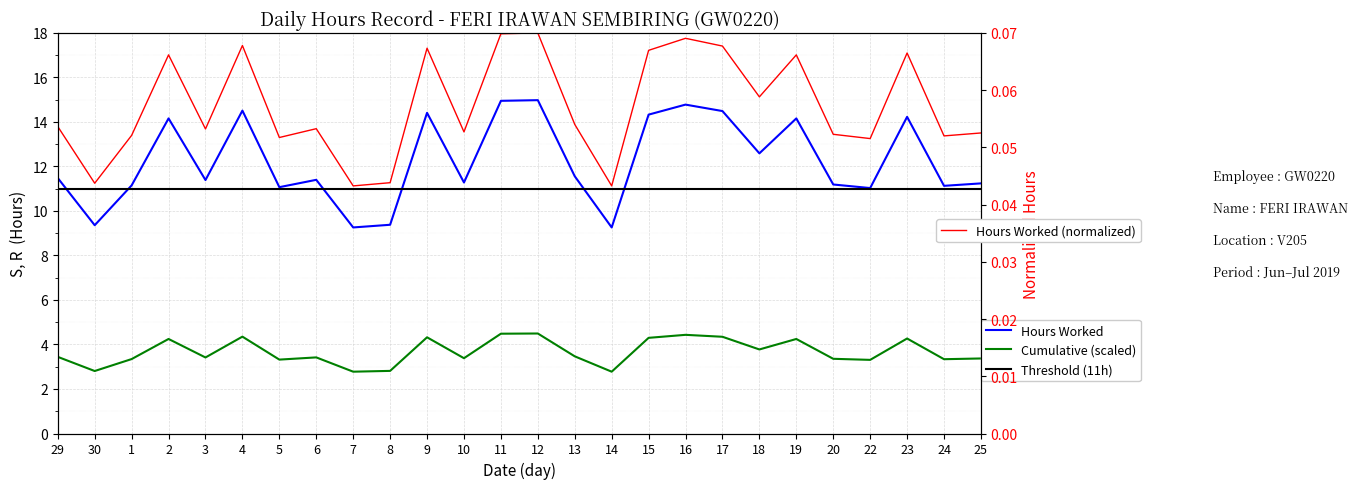

Is it true that Hours Worked equals 18.0 at 10?

False